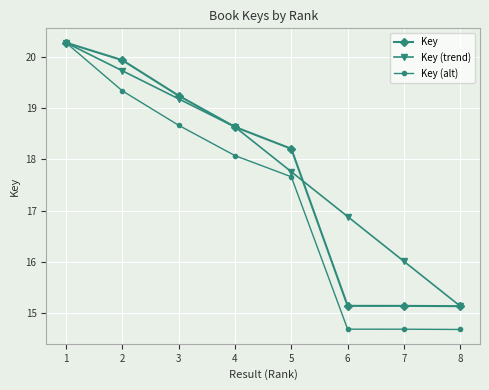

Does the chart display data point markers on the line(s)?

Yes